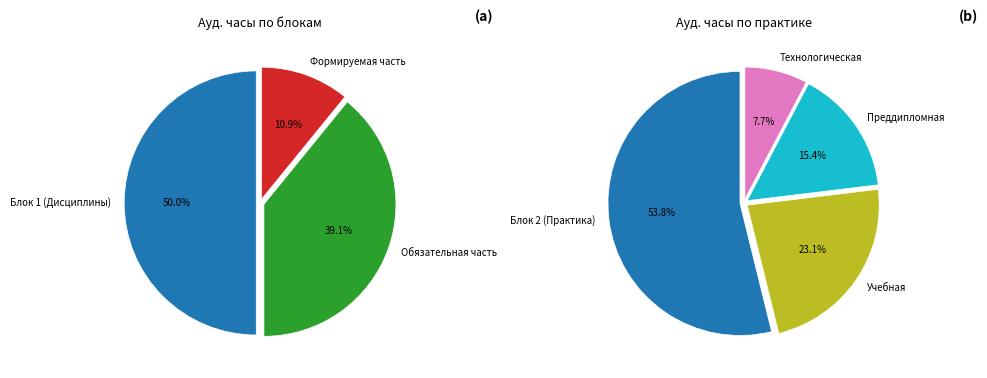

Rank the categories by value from highest to lowest.

Блок 1 (Дисциплины), Обязательная часть, Формируемая часть